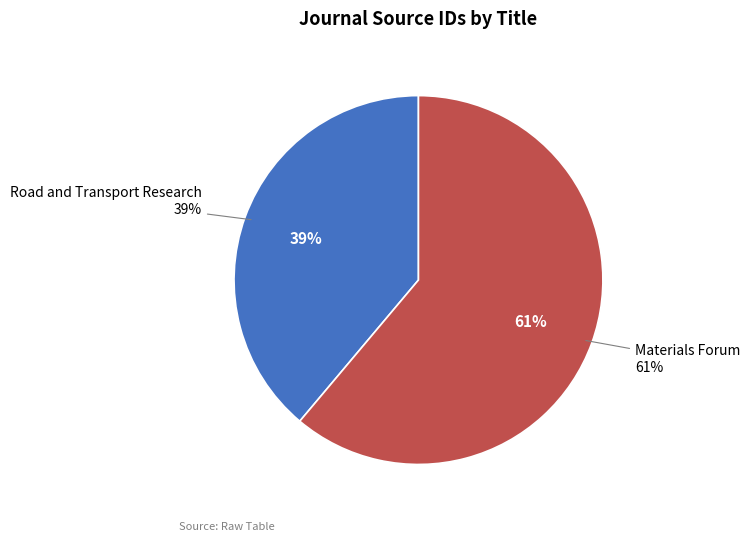

Approximately how many times larger is the value at Materials Forum compared to Road and Transport Research?

1.6